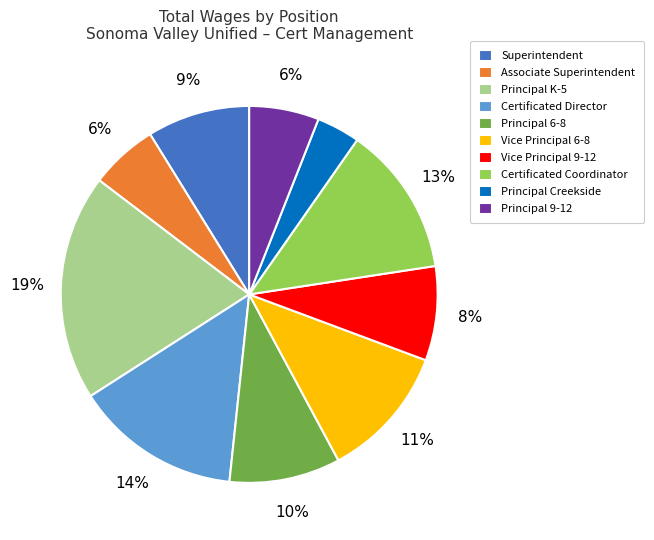

Do Vice Principal 9-12 and Vice Principal 6-8 together represent more than half of the pie?

No